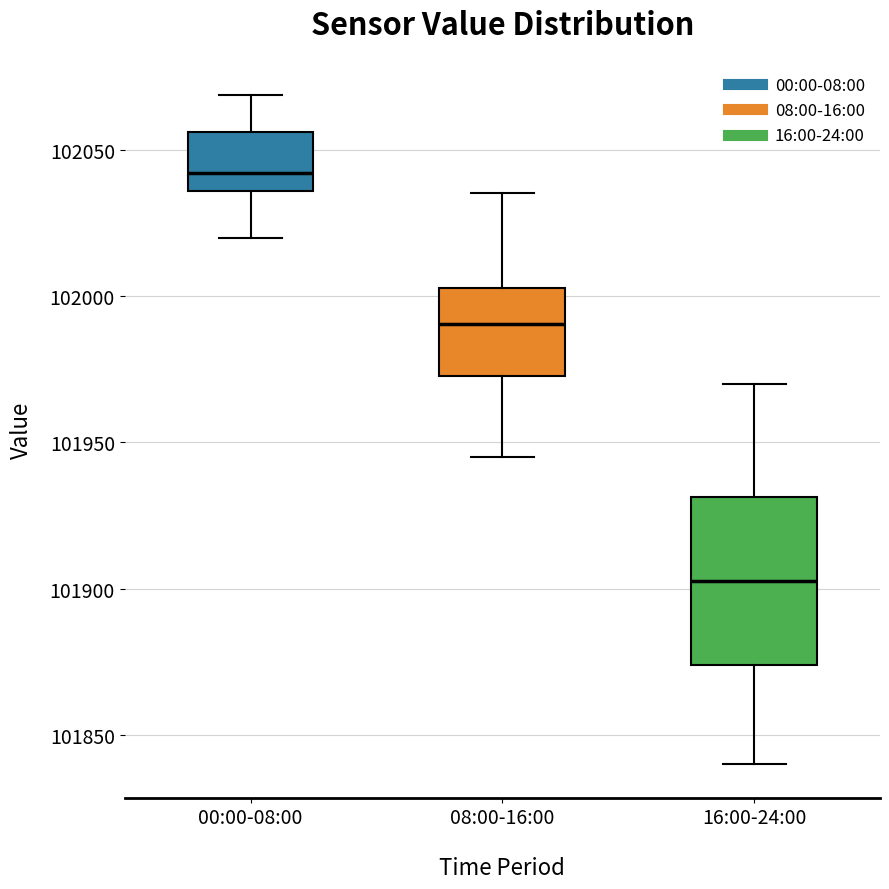

Reading left to right, transcribe this box plot: for each box, give where its median line is, the range the box spans, and where its two whiskers end, as read against the y-axis. The values are not printed on the chart, so give them approximately, as read against the axis.

00:00-08:00: median 102040, box 102035 to 102055, whiskers 102020 to 102070
08:00-16:00: median 101990, box 101975 to 102005, whiskers 101945 to 102035
16:00-24:00: median 101905, box 101875 to 101930, whiskers 101840 to 101970